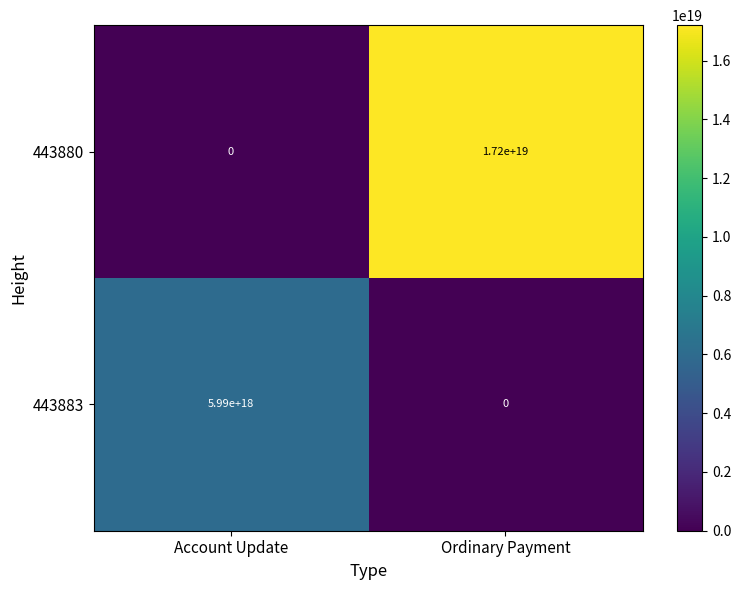

Where is 443880 nearest to the value 8600000000000000000?

Account Update